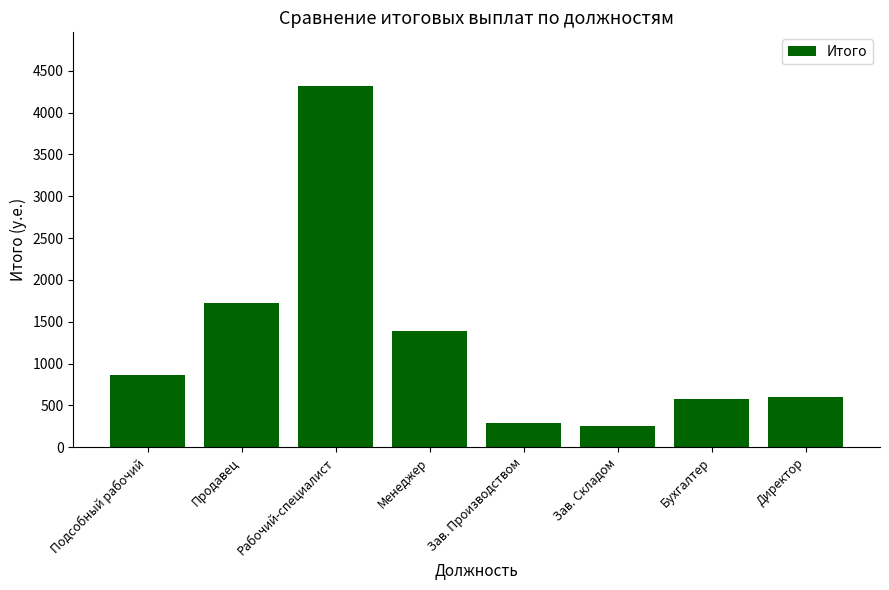

How many data points does each series have?

8